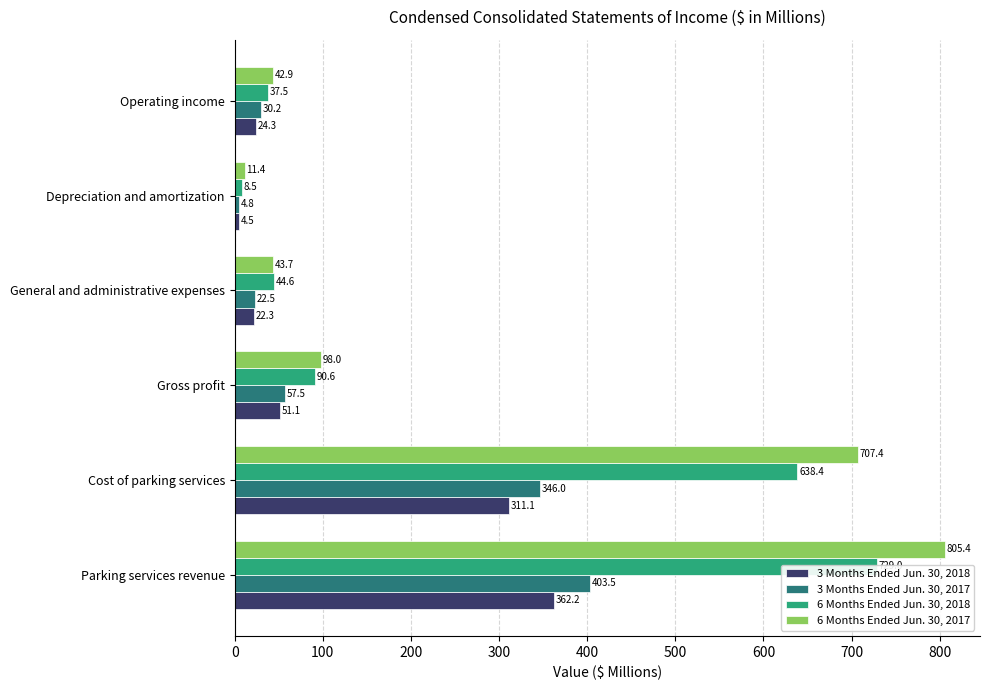

Which series changed the most between Parking services revenue and Depreciation and amortization?

6 Months Ended Jun. 30, 2017